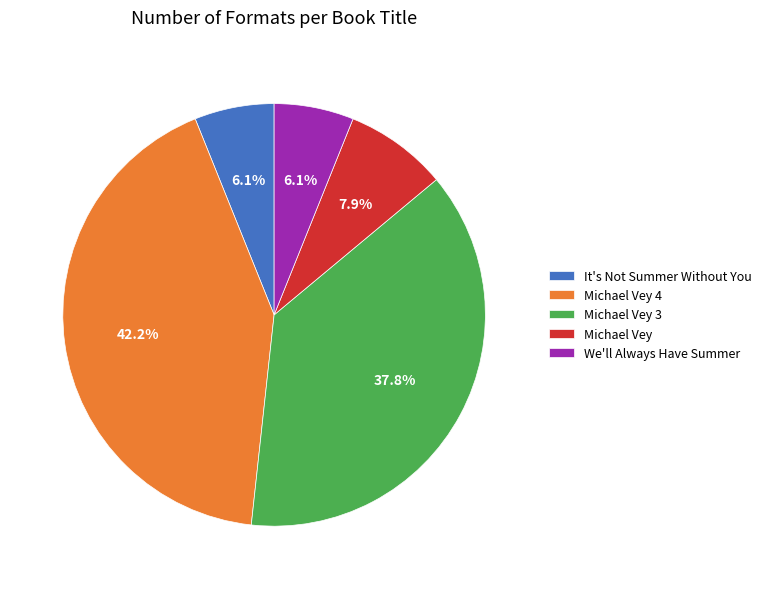

Which has a higher value, Michael Vey 3 or Michael Vey 4?

Michael Vey 4